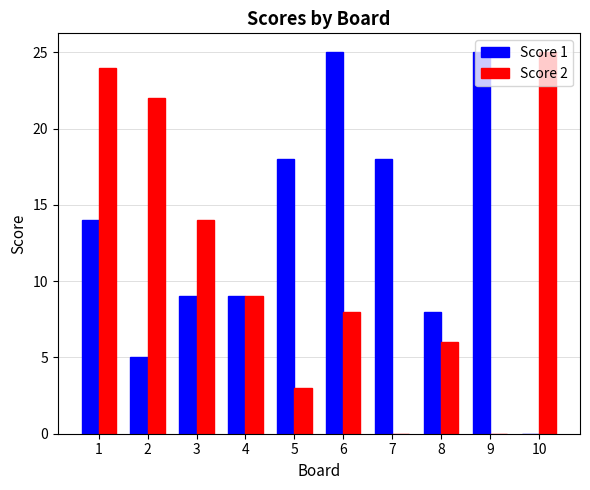

How many values in Score 1 are above zero?

9